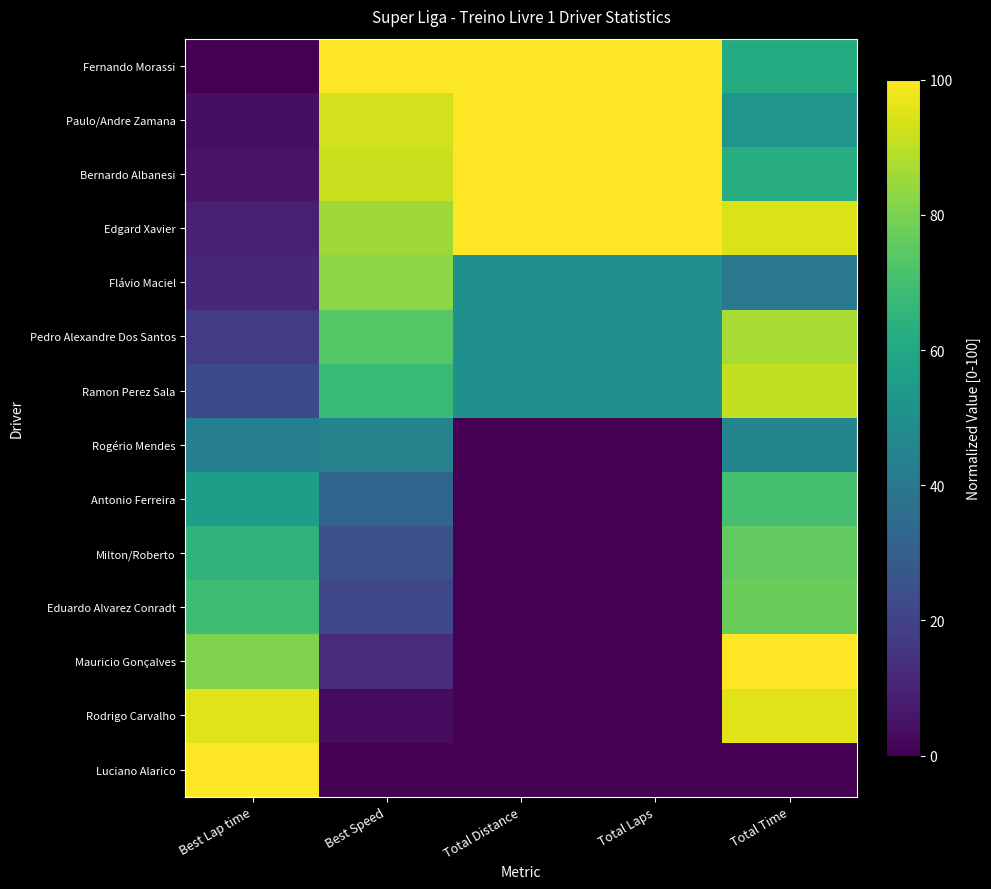

At Best Lap time, list the series in order from largest to smallest.

Luciano Alarico, Rodrigo Carvalho, Mauricio Gonçalves, Eduardo Alvarez Conradt, Milton/Roberto, Antonio Ferreira, Rogério Mendes, Ramon Perez Sala, Pedro Alexandre Dos Santos, Flávio Maciel, Edgard Xavier, Bernardo Albanesi, Paulo/Andre Zamana, Fernando Morassi